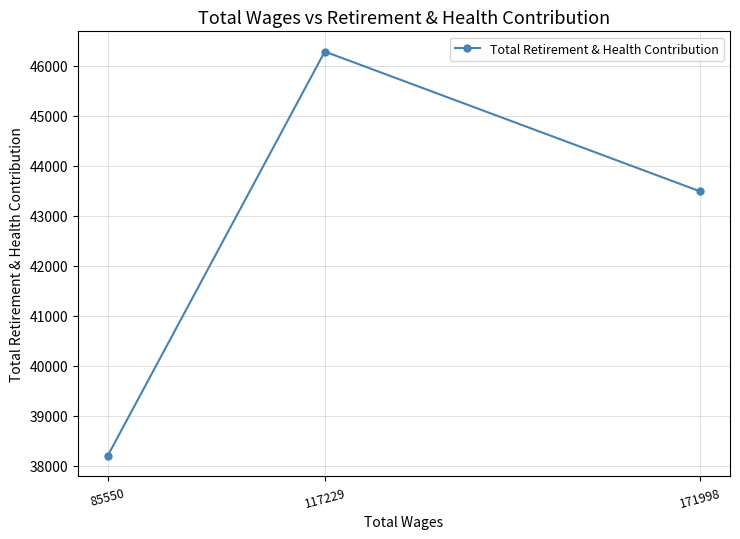

What is the value of the 2nd point from the left?

46282